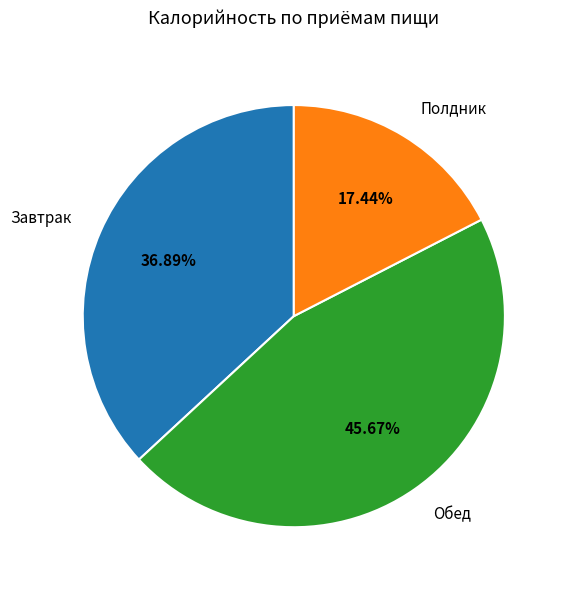

To the nearest percent, what portion does Обед represent?

46%